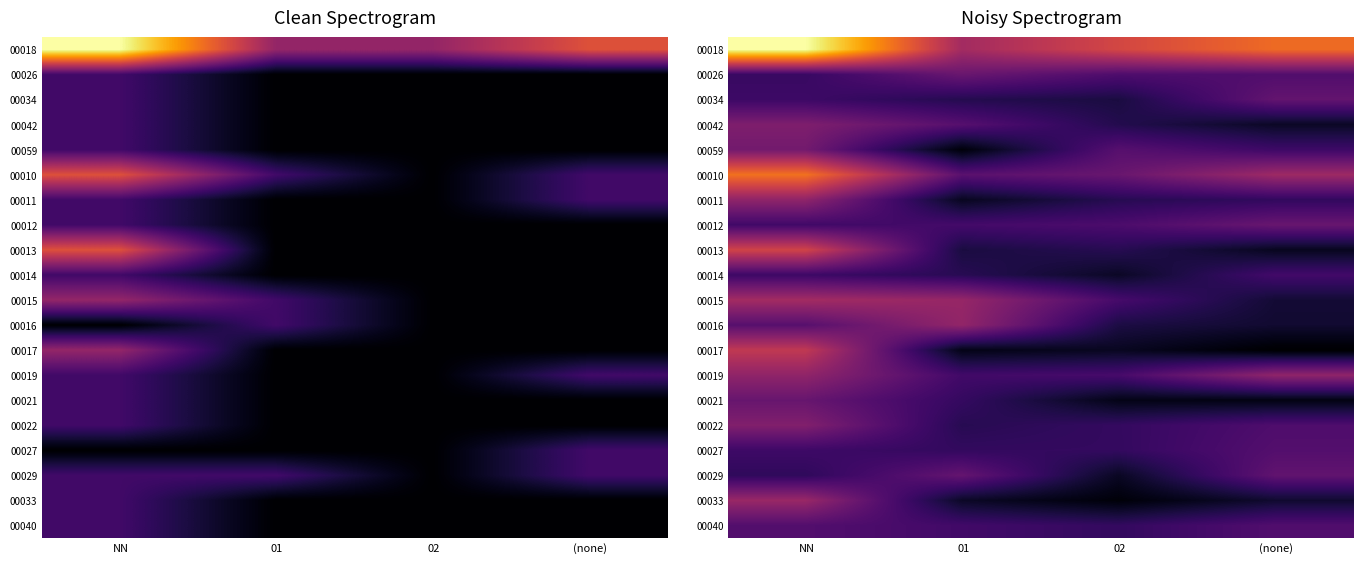

How many series are shown in this chart?

20